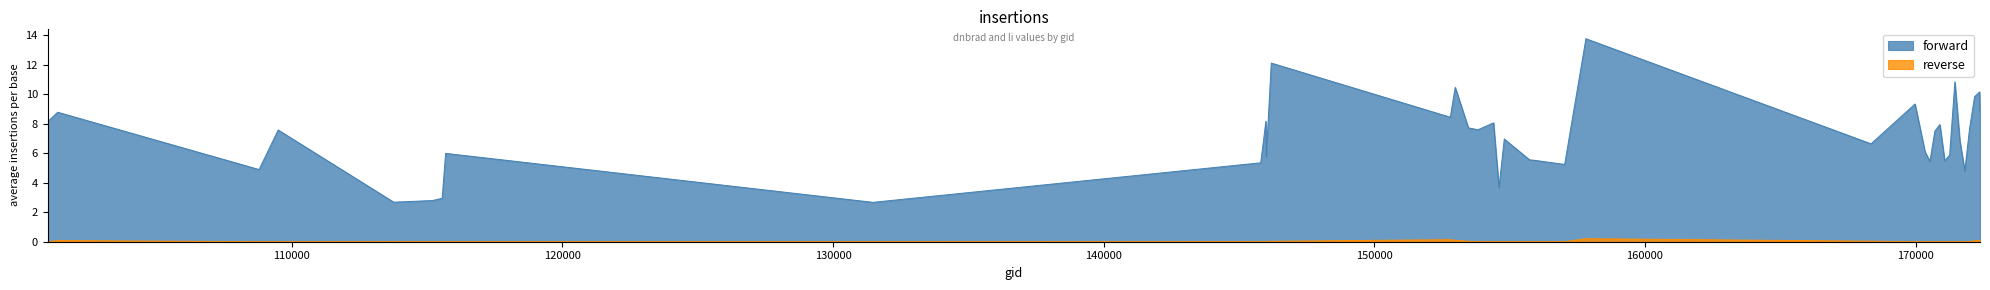

Where is forward nearest to the value 8?

154406